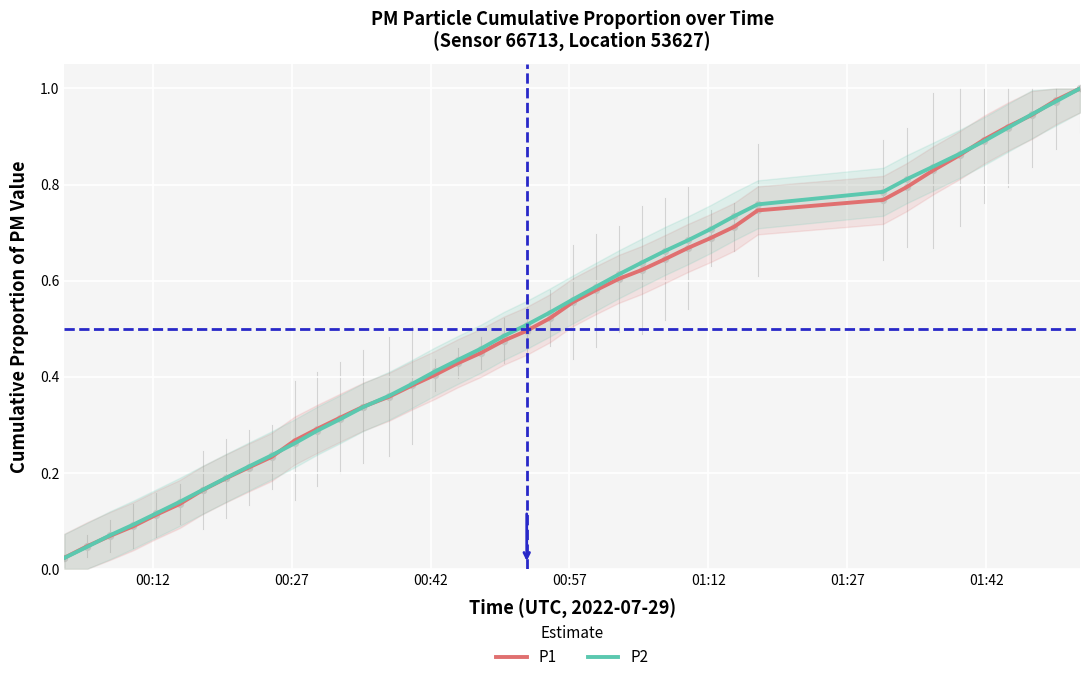

At how many categories does at least one series exceed 0?

40